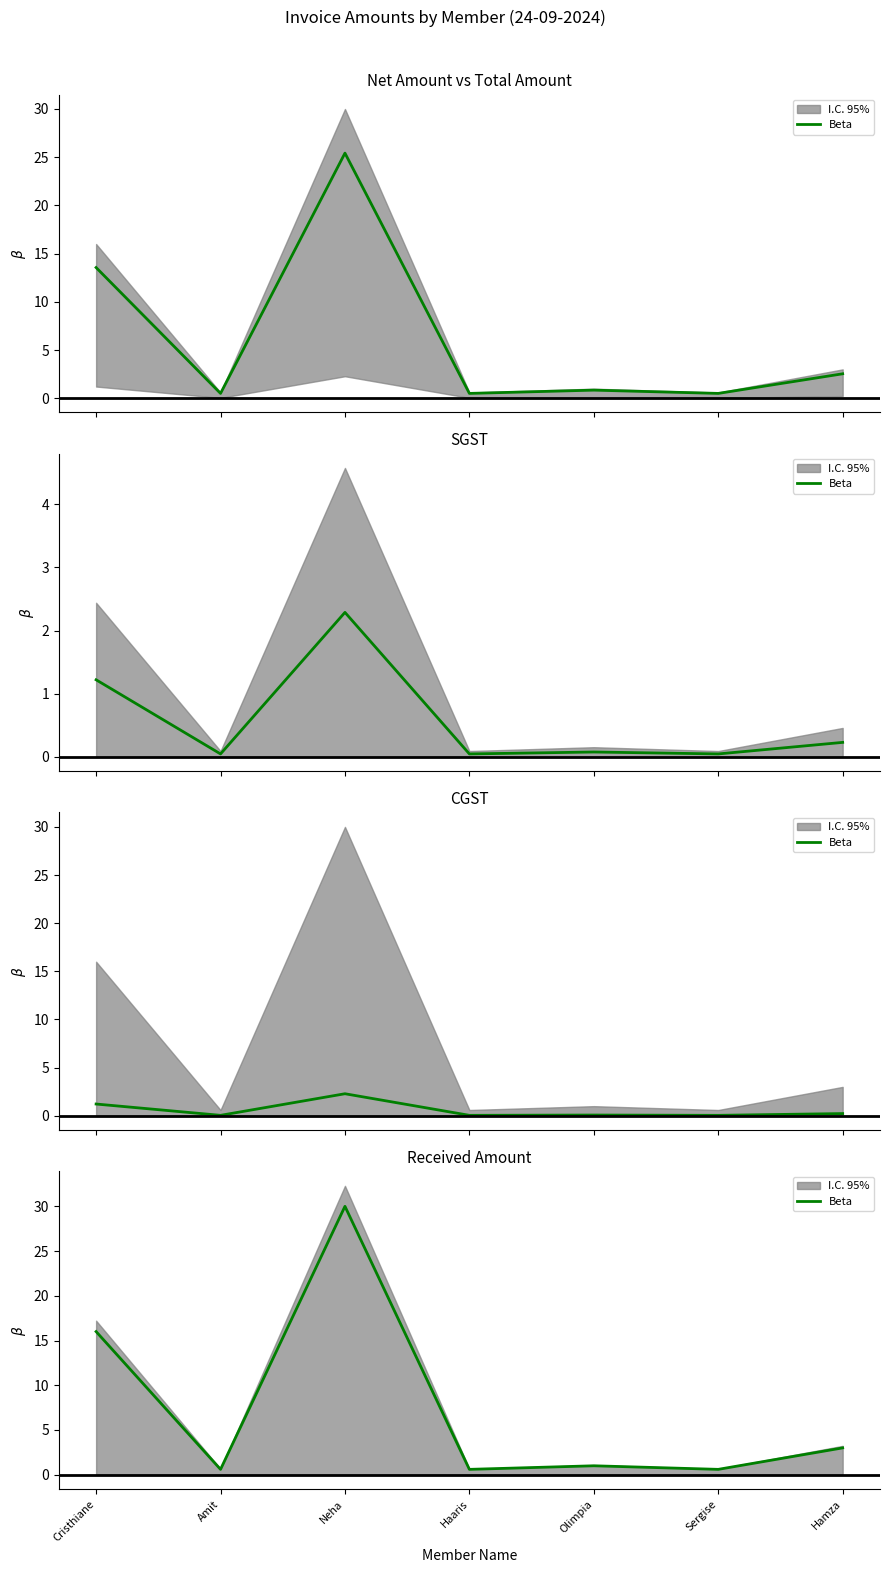

Rank the categories by value from lowest to highest.

Amit, Haaris, Sergise, Olimpia, Hamza, Cristhiane, Neha